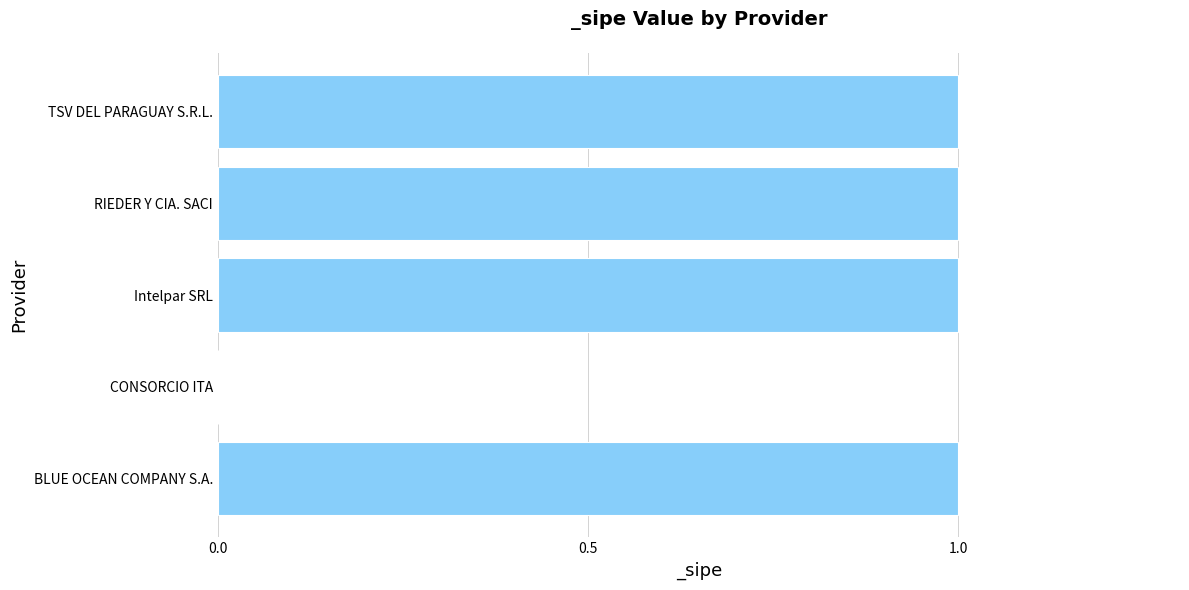

Between RIEDER Y CIA. SACI and CONSORCIO ITA, which is larger?

RIEDER Y CIA. SACI